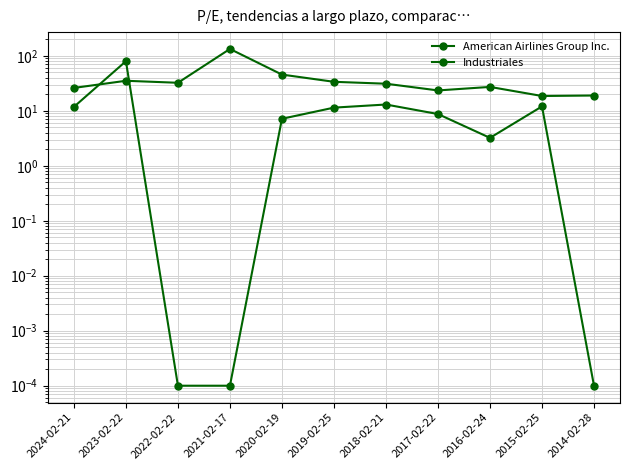

True or false: Industriales has more than 1 interior local peaks.

True